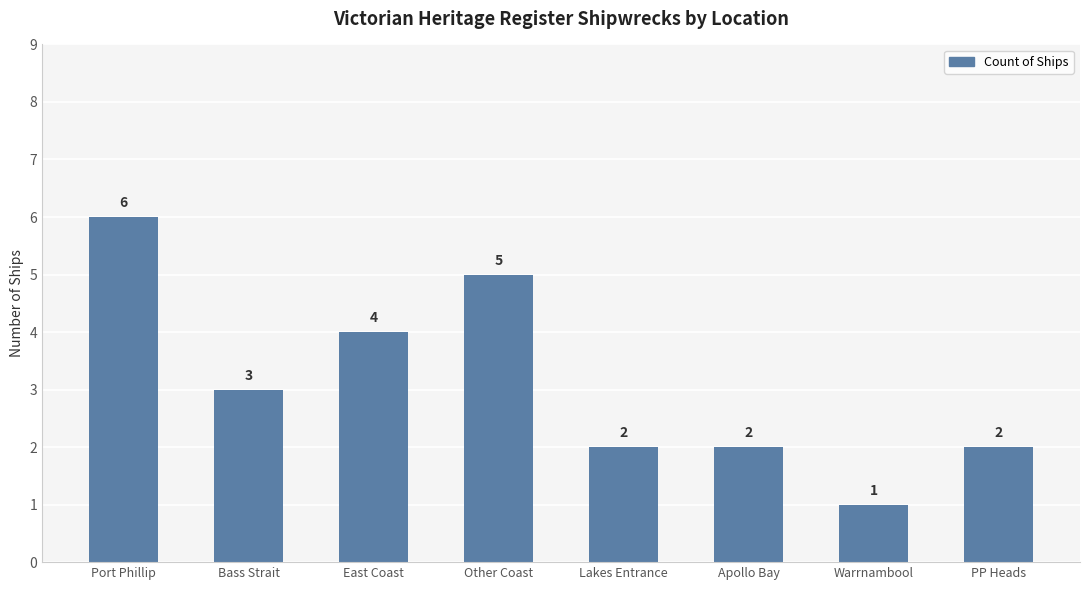

Which label corresponds to the largest value in the chart?

Port Phillip